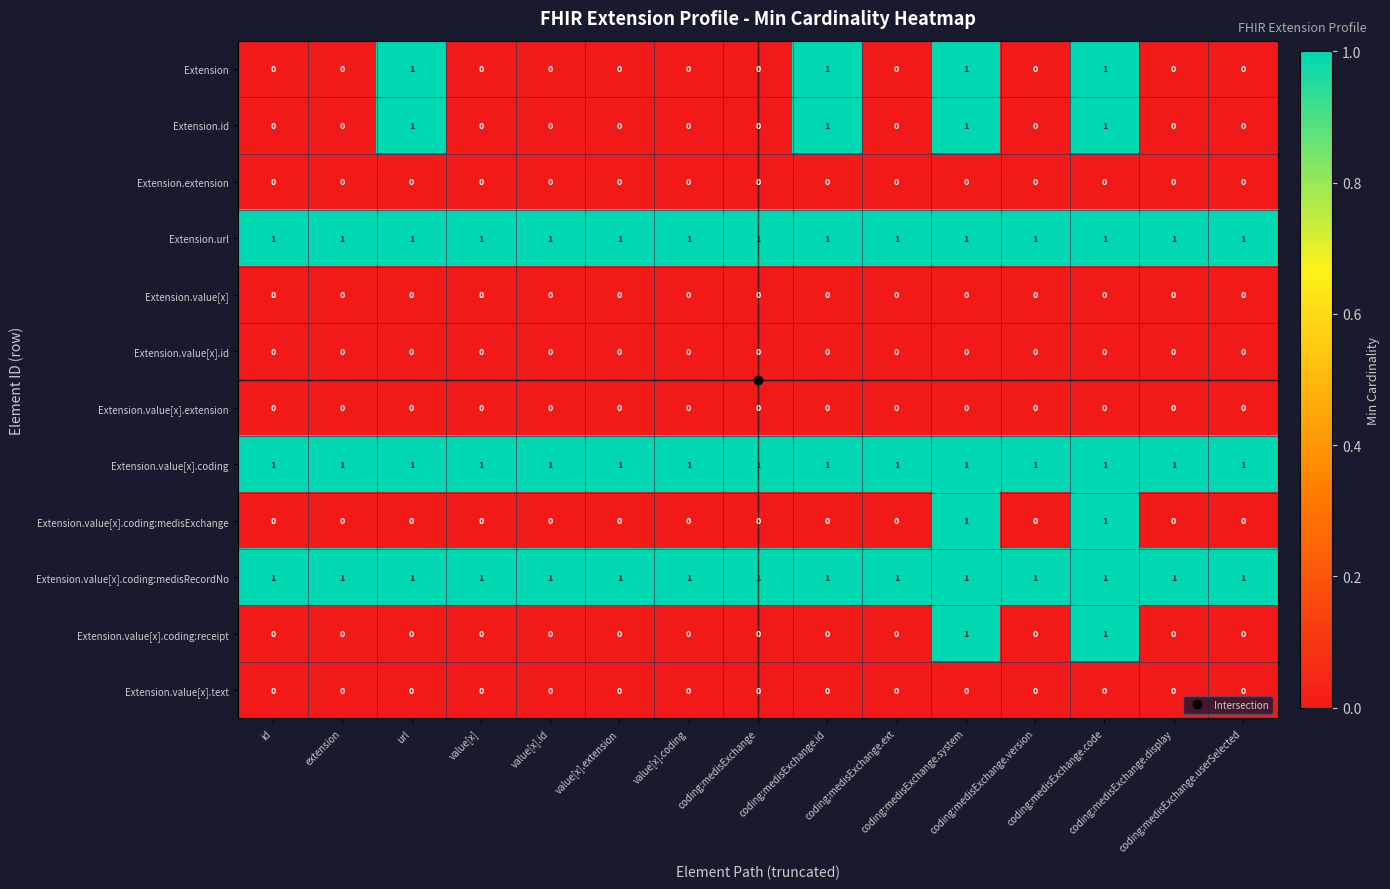

At how many categories does at least one series exceed 0?

15